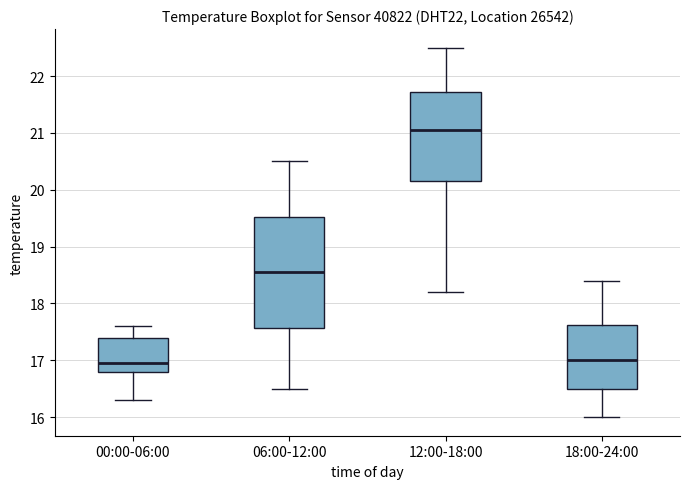

Reading left to right, transcribe this box plot: for each box, give where its median line is, the range the box spans, and where its two whiskers end, as read against the y-axis. The values are not printed on the chart, so give them approximately, as read against the axis.

00:00-06:00: median 17.0, box 16.8 to 17.4, whiskers 16.3 to 17.6
06:00-12:00: median 18.6, box 17.6 to 19.5, whiskers 16.5 to 20.5
12:00-18:00: median 21.1, box 20.2 to 21.7, whiskers 18.2 to 22.5
18:00-24:00: median 17.0, box 16.5 to 17.6, whiskers 16.0 to 18.4